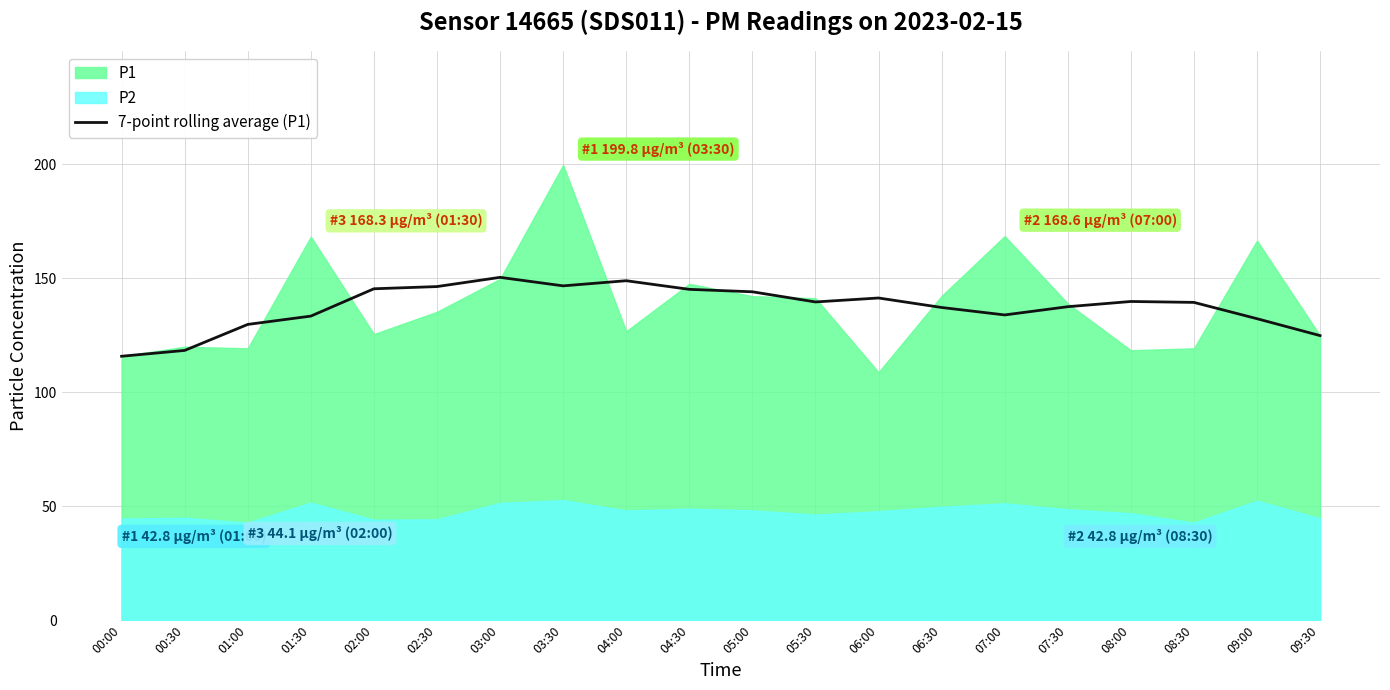

Where does the data first go above 139?

02:00